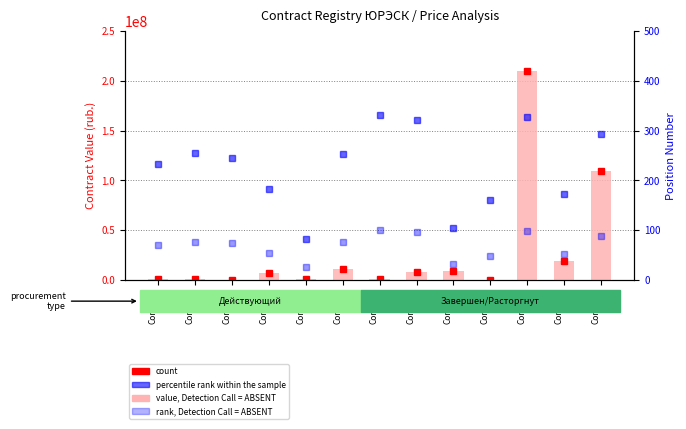

Rank the series by their maximum value, from highest to lowest.

count, value, Detection Call = ABSENT, rank, Detection Call = ABSENT, percentile rank within the sample